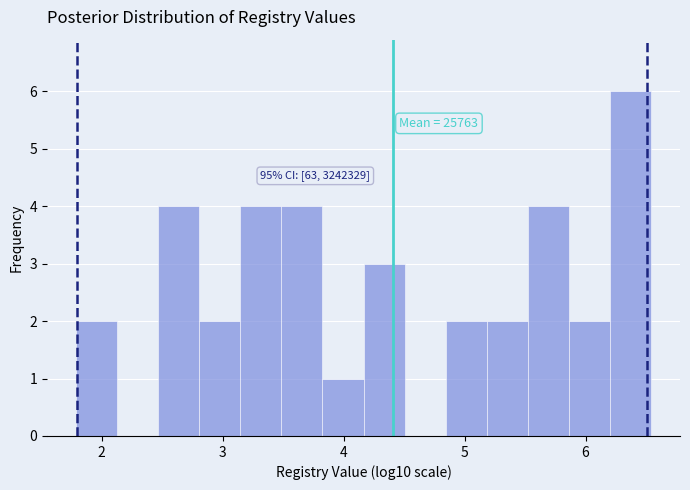

Around what value on the x-axis is the tallest bar? Give the approximate position of its centre, as read against the axis.

6.4